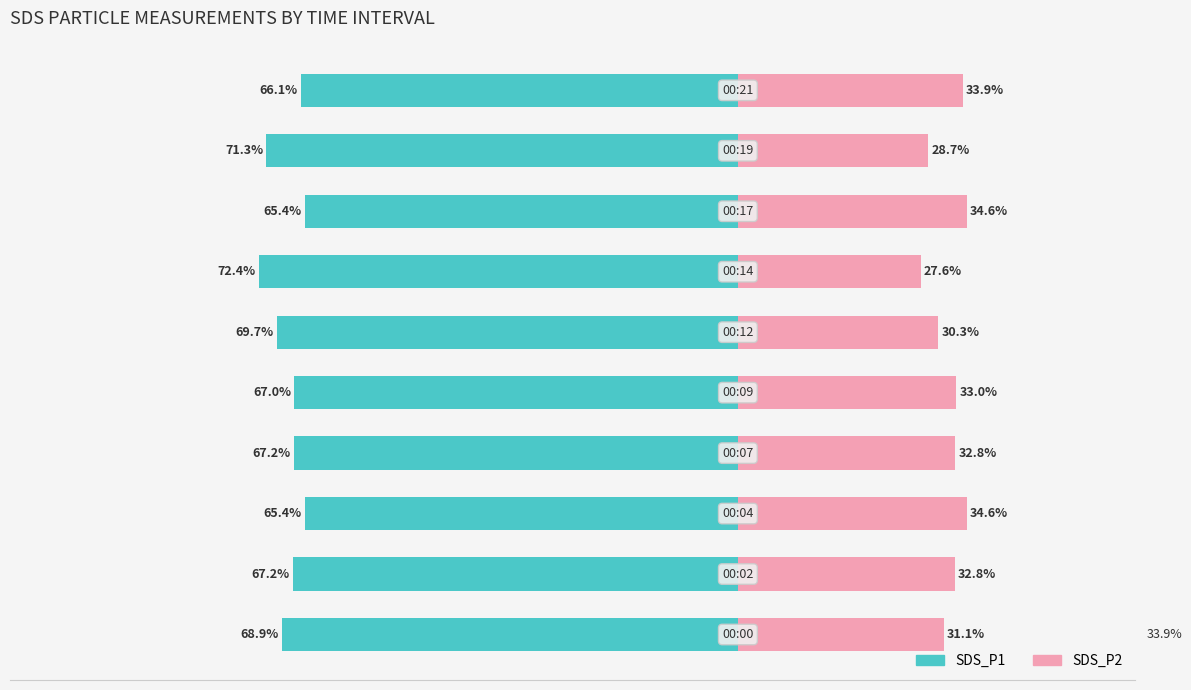

How many data points in SDS_P1 are less than -67?

7